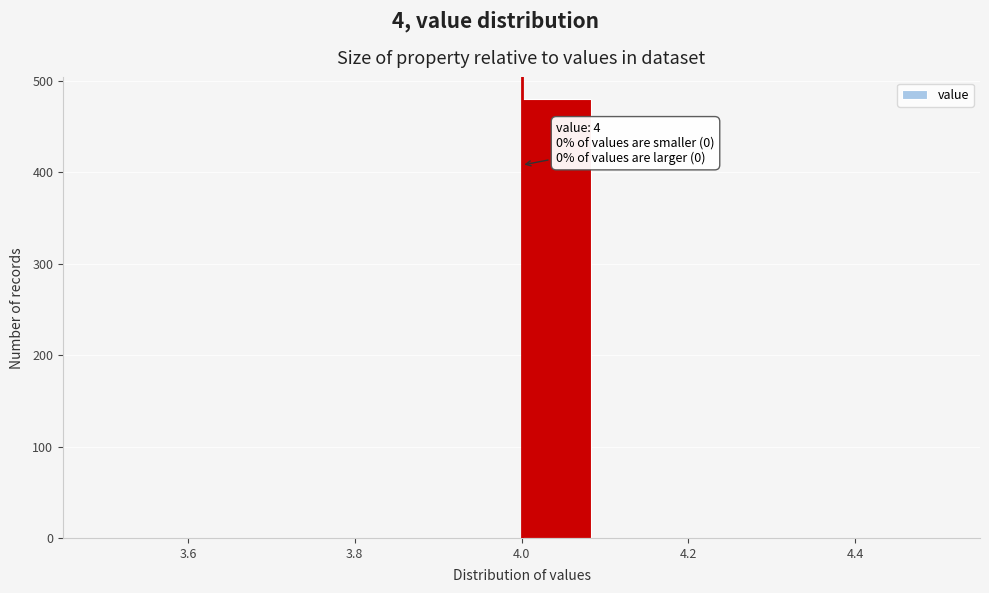

Over which range of the x-axis is the bar tallest?

4.00 to 4.08